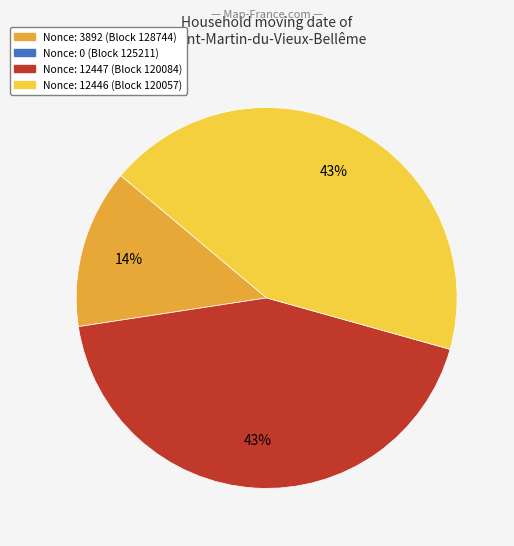

To the nearest percent, what is the average slice percentage?

33%